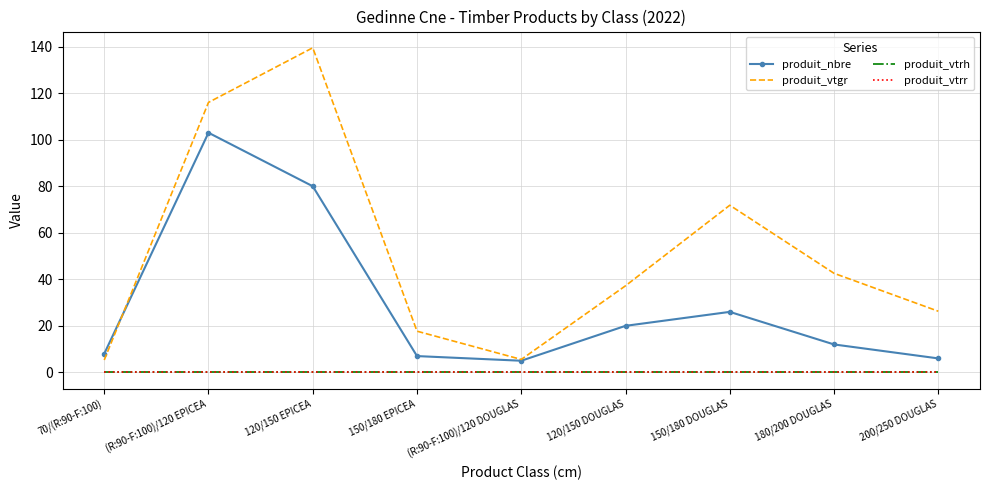

How many data points does each series have?

9